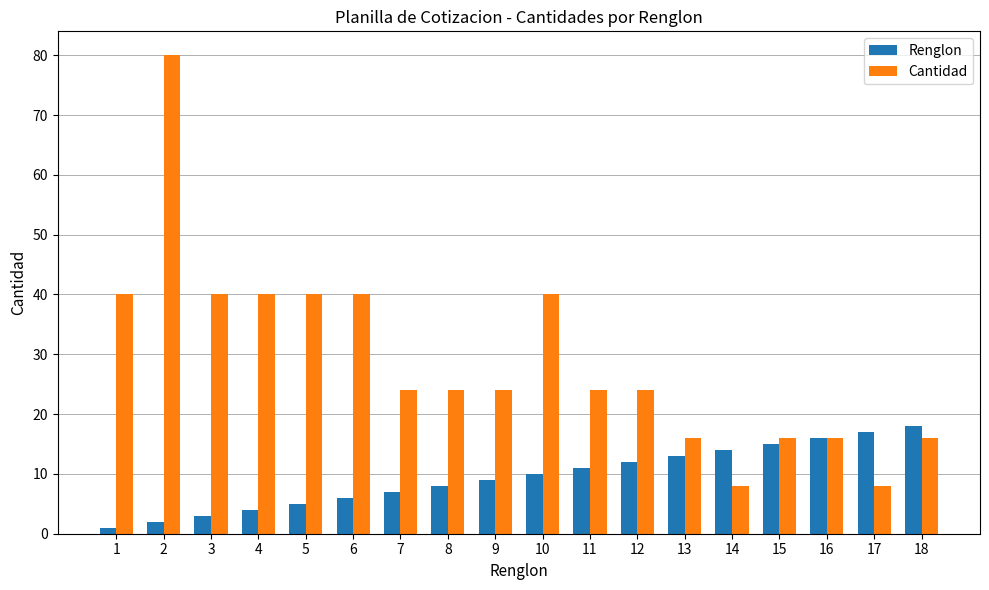

Which series has the widest spread of values?

Cantidad